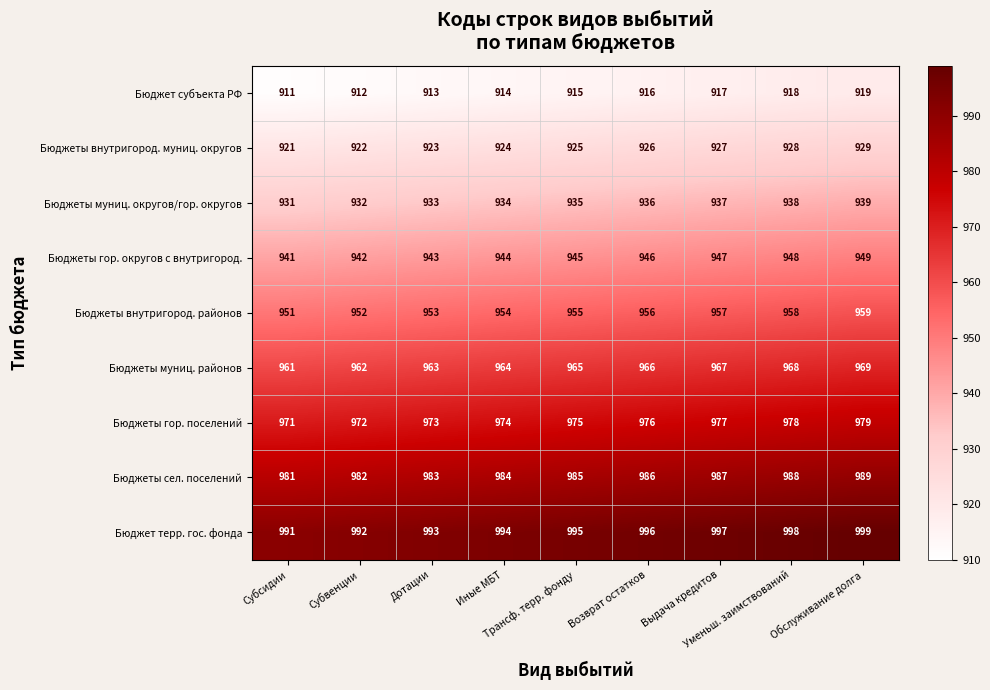

What is the total value across all series at Выдача кредитов?

8613